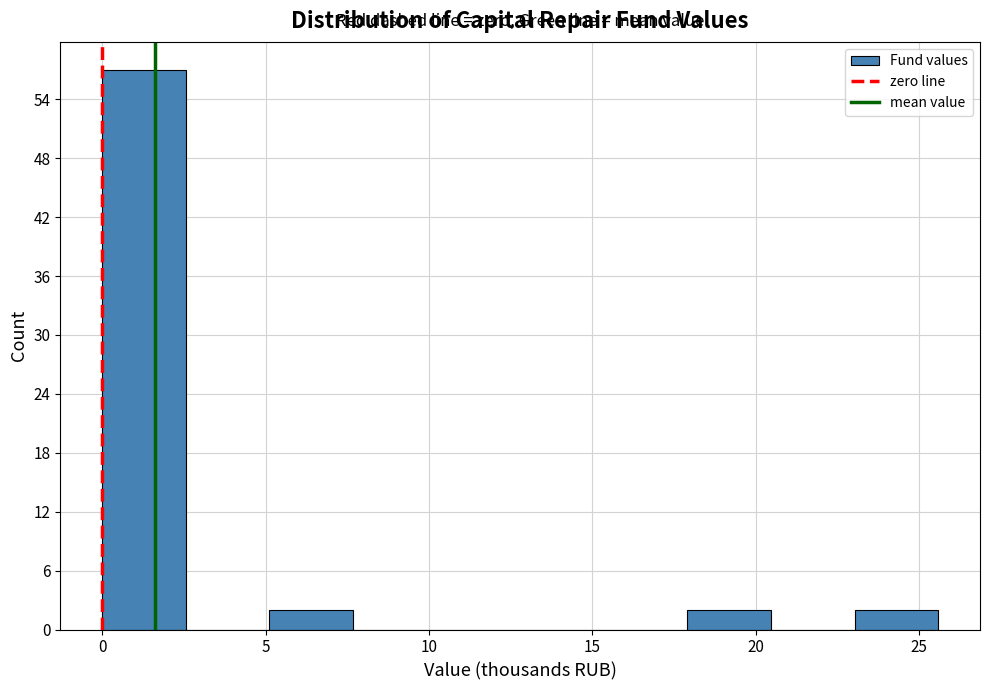

Reading left to right, list every bar in this chart as the range it spans on the x-axis followed by its height. Neither the bar edges nor the heights are printed on the chart, so give them approximately, as read against the axes.

0.0 to 2.5: 57
2.5 to 5.0: 0
5.0 to 7.5: 2
7.5 to 10.0: 0
10.0 to 13.0: 0
13.0 to 15.5: 0
15.5 to 18.0: 0
18.0 to 20.5: 2
20.5 to 23.0: 0
23.0 to 25.5: 2